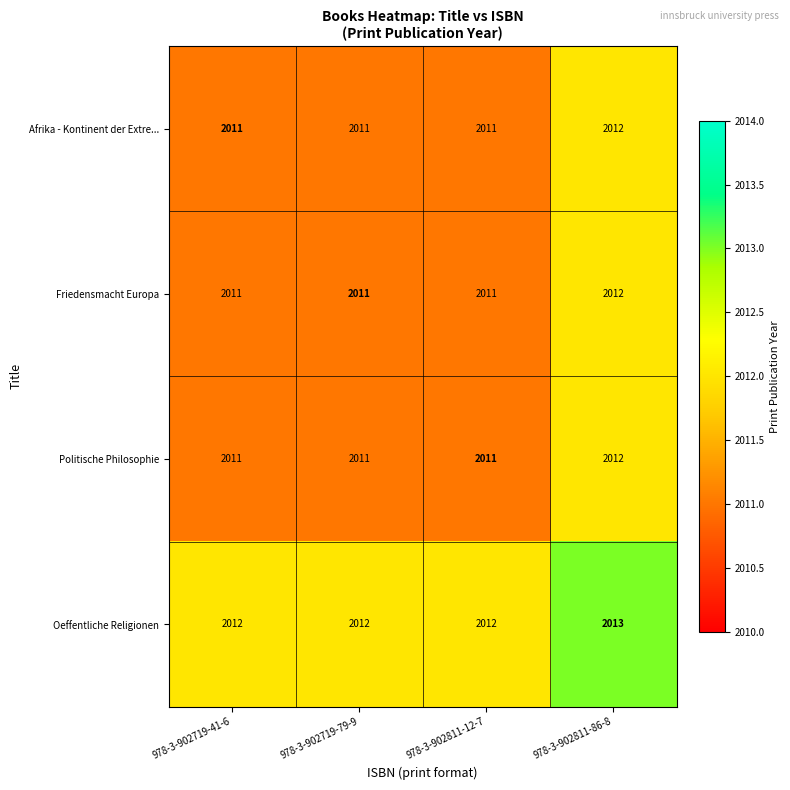

What is the sum of the Friedensmacht Europa values at 978-3-902811-12-7 and 978-3-902719-41-6?

4022